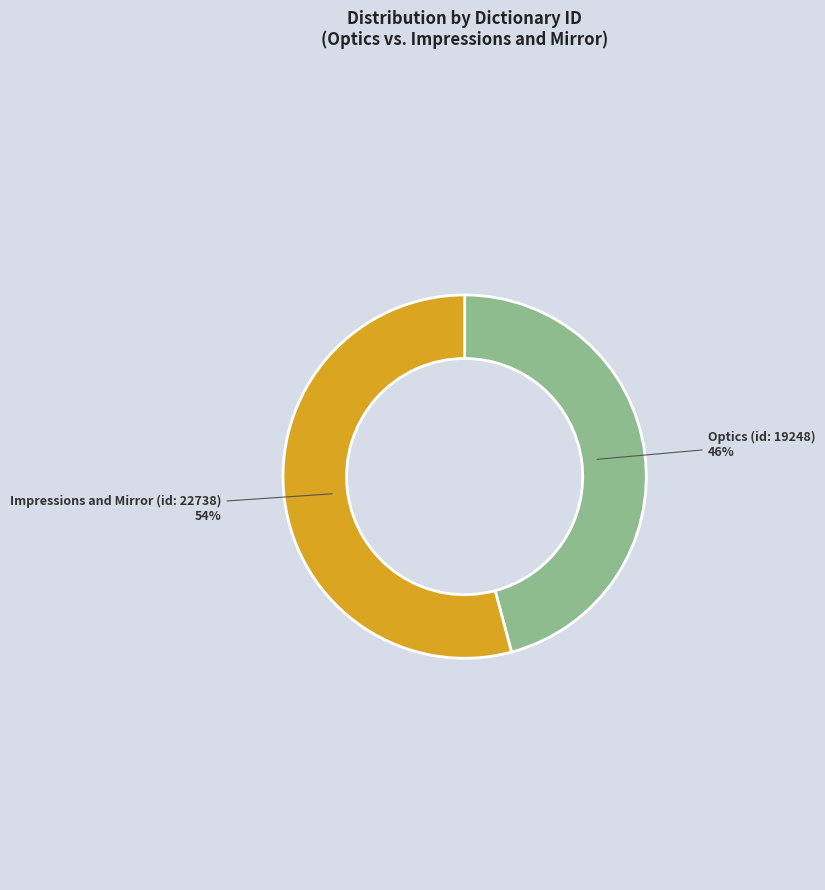

Which slice is the largest?

Impressions and Mirror (id: 22738)